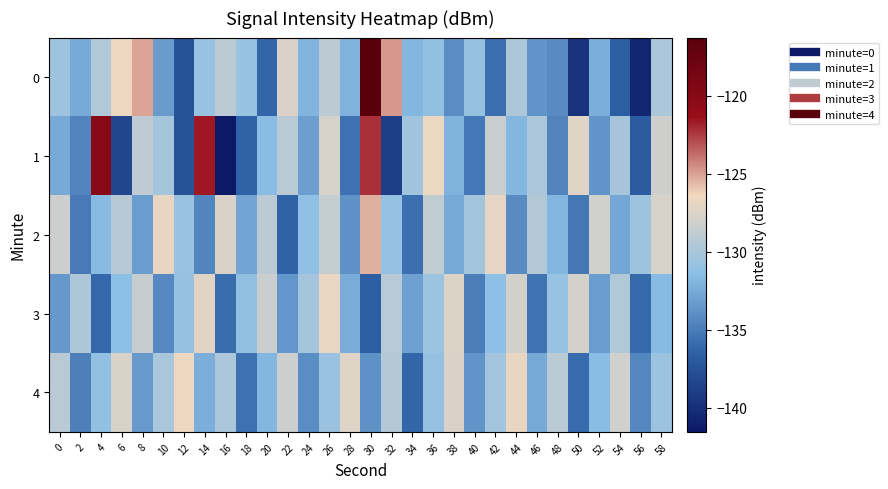

Reading left to right, transcribe all the data shown in this chart.

0: 0=-130.6	2=-132.5	4=-129.6	6=-126.6	8=-125.2	10=-133.3	12=-137.4	14=-130.9	16=-129.1	18=-130.8	20=-136.2	22=-127.5	24=-132.0	26=-129.0	28=-132.2	30=-116.3	32=-124.8	34=-131.8	36=-131.1	38=-134.1	40=-130.9	42=-135.7	44=-129.7	46=-133.7	48=-134.2	50=-139.7	52=-132.4	54=-136.6	56=-140.6	58=-129.9
1: 0=-132.5	2=-134.5	4=-120.1	6=-138.3	8=-129.0	10=-130.3	12=-137.5	14=-121.6	16=-141.5	18=-136.4	20=-131.5	22=-129.2	24=-133.1	26=-127.8	28=-135.6	30=-122.3	32=-138.9	34=-130.4	36=-126.7	38=-132.1	40=-135.2	42=-128.5	44=-131.8	46=-129.9	48=-134.6	50=-127.3	52=-133.7	54=-130.1	56=-136.8	58=-128.2
2: 0=-128.3	2=-135.1	4=-131.6	6=-129.4	8=-133.2	10=-126.9	12=-130.7	14=-134.5	16=-127.6	18=-132.8	20=-129.1	22=-136.4	24=-131.2	26=-128.7	28=-133.9	30=-125.4	32=-131.0	34=-135.7	36=-128.9	38=-132.5	40=-130.3	42=-127.1	44=-134.2	46=-129.6	48=-131.9	50=-135.3	52=-128.1	54=-132.7	56=-130.5	58=-127.8
3: 0=-133.5	2=-129.8	4=-136.1	6=-131.4	8=-128.6	10=-134.3	12=-130.9	14=-127.2	16=-135.8	18=-131.1	20=-128.4	22=-133.6	24=-130.2	26=-126.8	28=-132.4	30=-136.7	32=-129.3	34=-133.0	36=-130.6	38=-127.5	40=-134.9	42=-131.3	44=-128.0	46=-135.5	48=-130.8	50=-127.9	52=-133.2	54=-129.7	56=-136.0	58=-131.6
4: 0=-129.2	2=-134.8	4=-131.1	6=-127.7	8=-133.4	10=-130.0	12=-126.6	14=-132.3	16=-129.9	18=-135.6	20=-131.8	22=-128.3	24=-134.1	26=-130.7	28=-127.3	30=-133.9	32=-129.5	34=-136.2	36=-131.0	38=-127.6	40=-133.7	42=-130.3	44=-126.9	46=-132.6	48=-129.2	50=-135.9	52=-131.5	54=-128.1	56=-134.4	58=-130.6